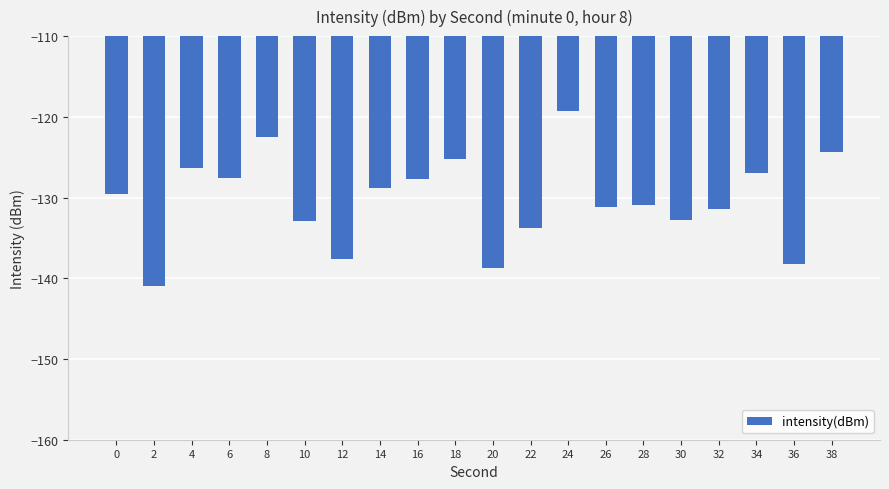

Is it true that the value at 20 is -183.4?

False